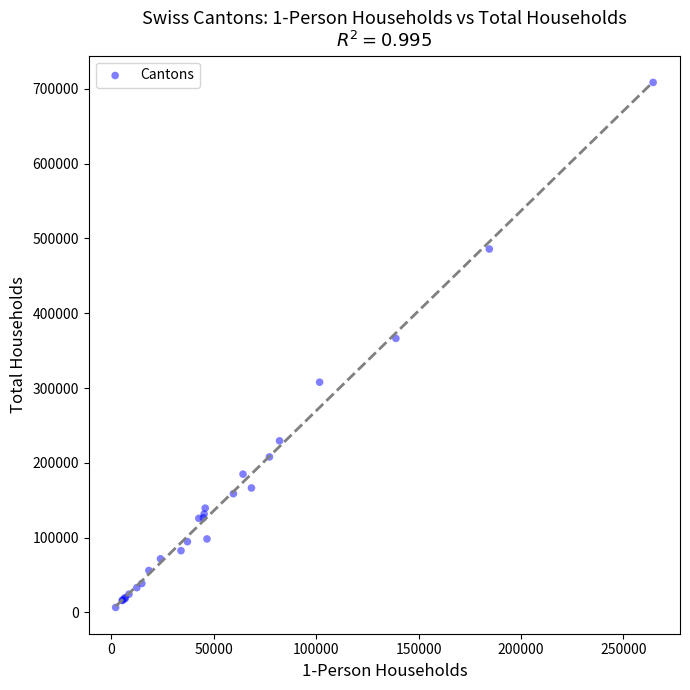

What Y value in the scatter plot is closest to 357629?

366389